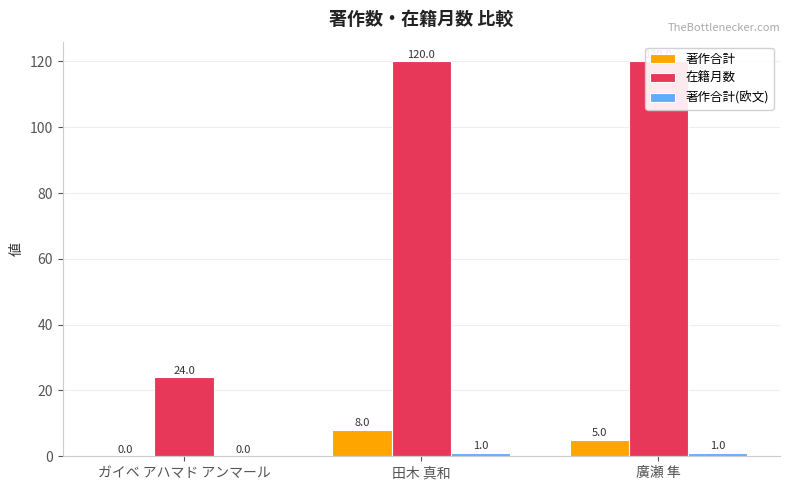

Count the 著作合計(欧文) values in the range 0 to 1.

3